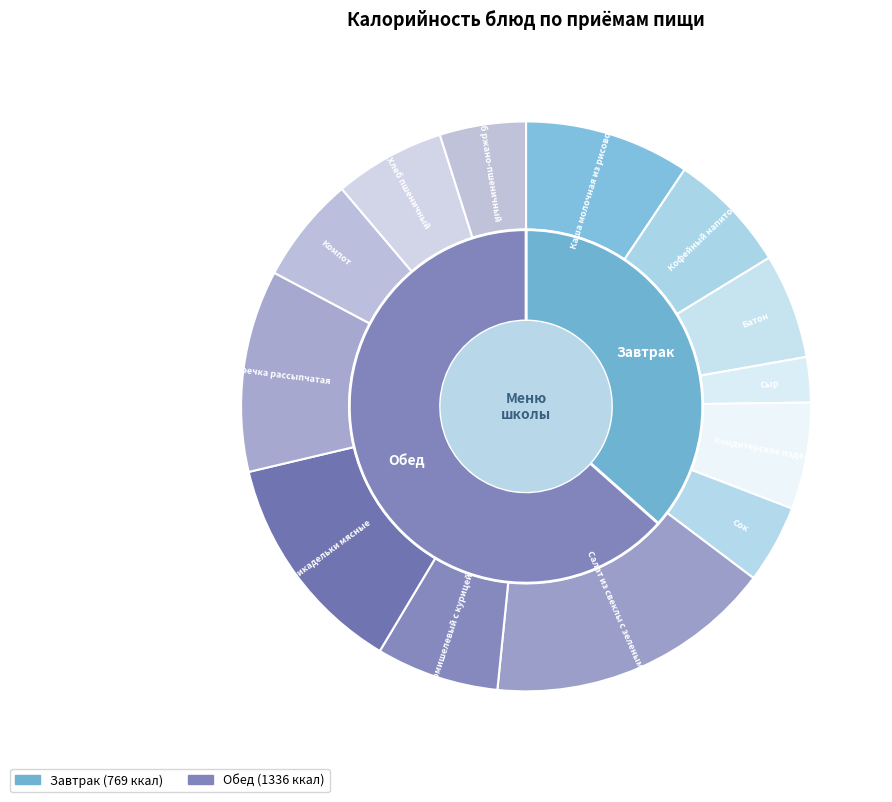

Does Гречка рассыпчатая account for over 50% of the chart?

No